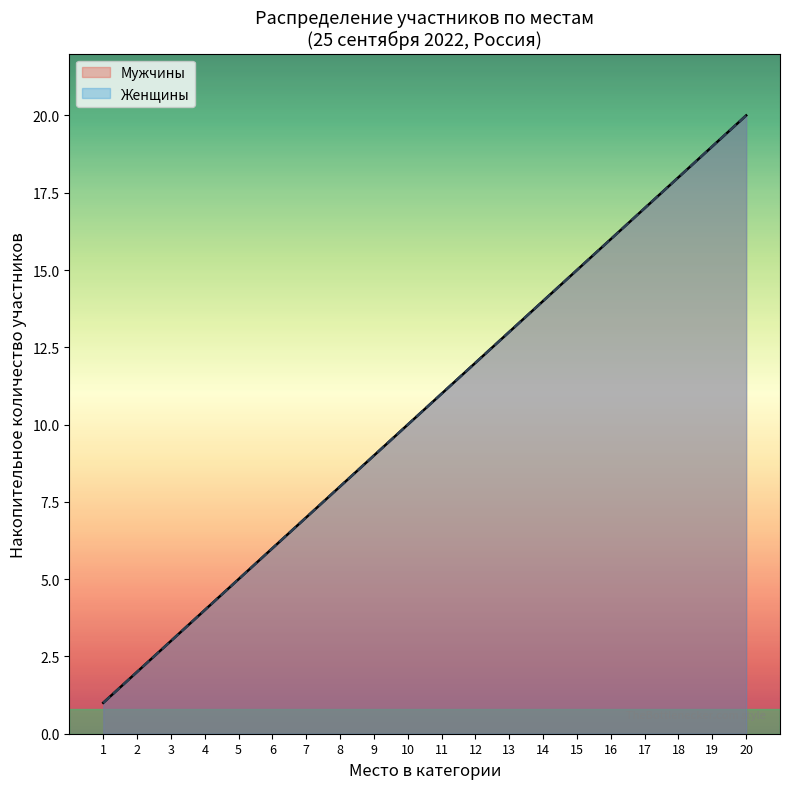

Which has a higher value, 11 or 1?

11